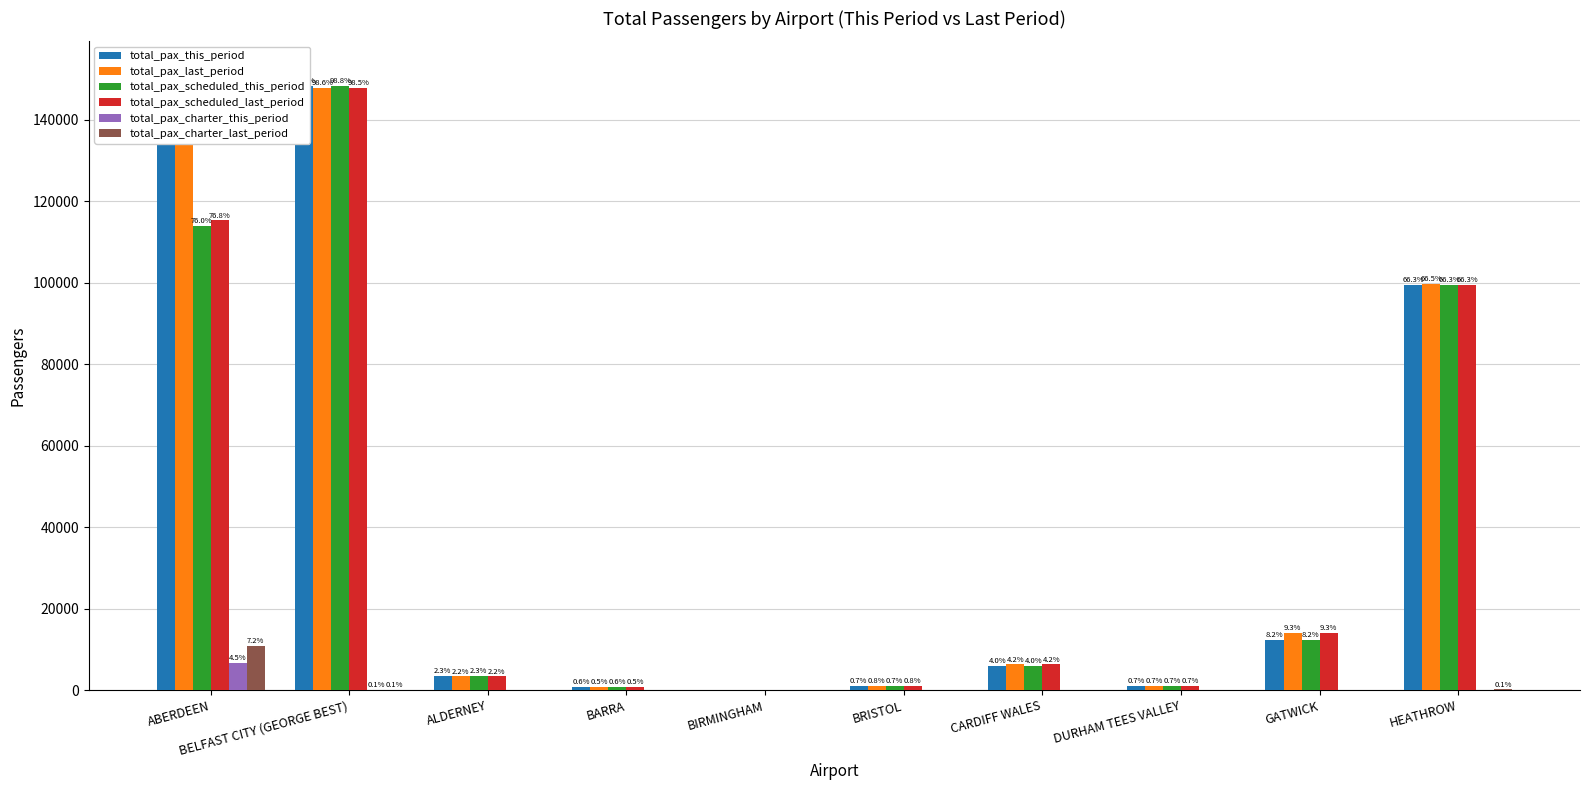

Read the total_pax_this_period value at ALDERNEY.

3490